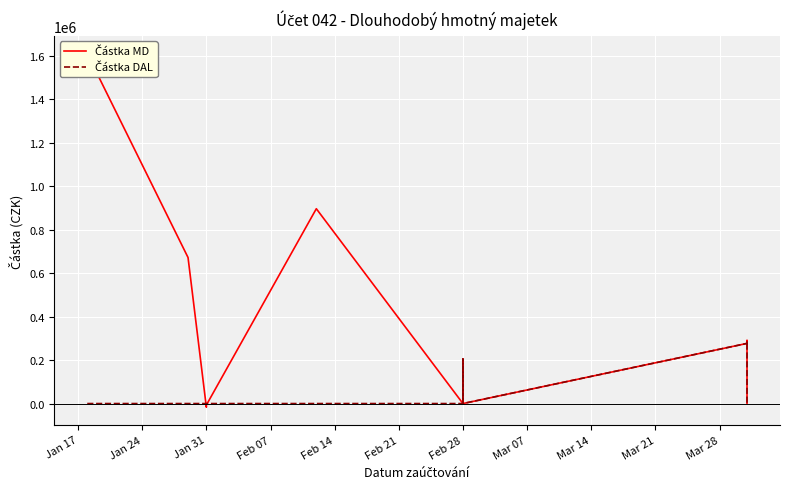

What is the difference between the maximum and minimum values in the Částka DAL series?

287196.0